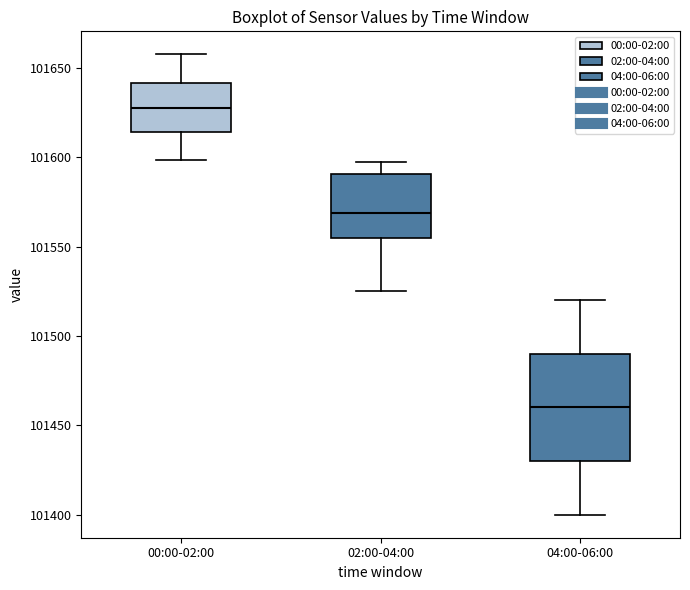

Reading left to right, read every box against the y-axis: the position of its median line, the range the box covers, and the ends of its whiskers. The values are not printed on the chart, so give them approximately, as read against the axis.

00:00-02:00: median 101625, box 101615 to 101640, whiskers 101600 to 101660
02:00-04:00: median 101570, box 101555 to 101590, whiskers 101525 to 101595
04:00-06:00: median 101460, box 101430 to 101490, whiskers 101400 to 101520